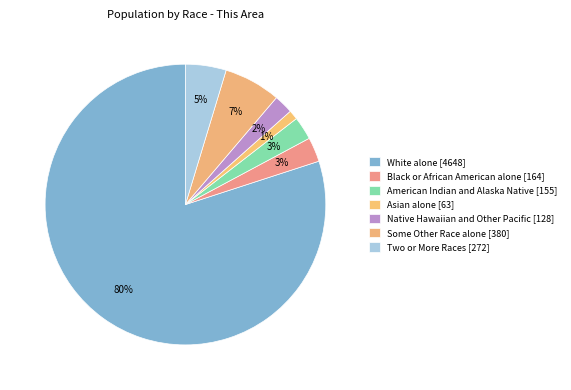

Which slice represents more than half of the pie?

White alone